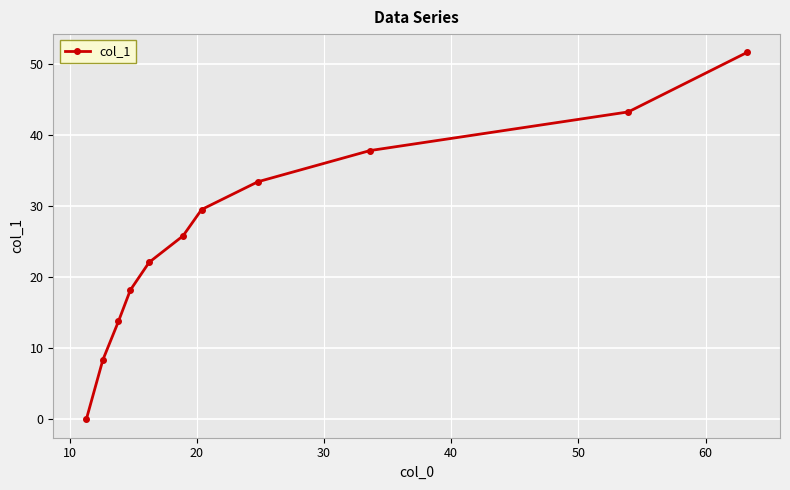

Does the chart display data point markers on the line(s)?

Yes